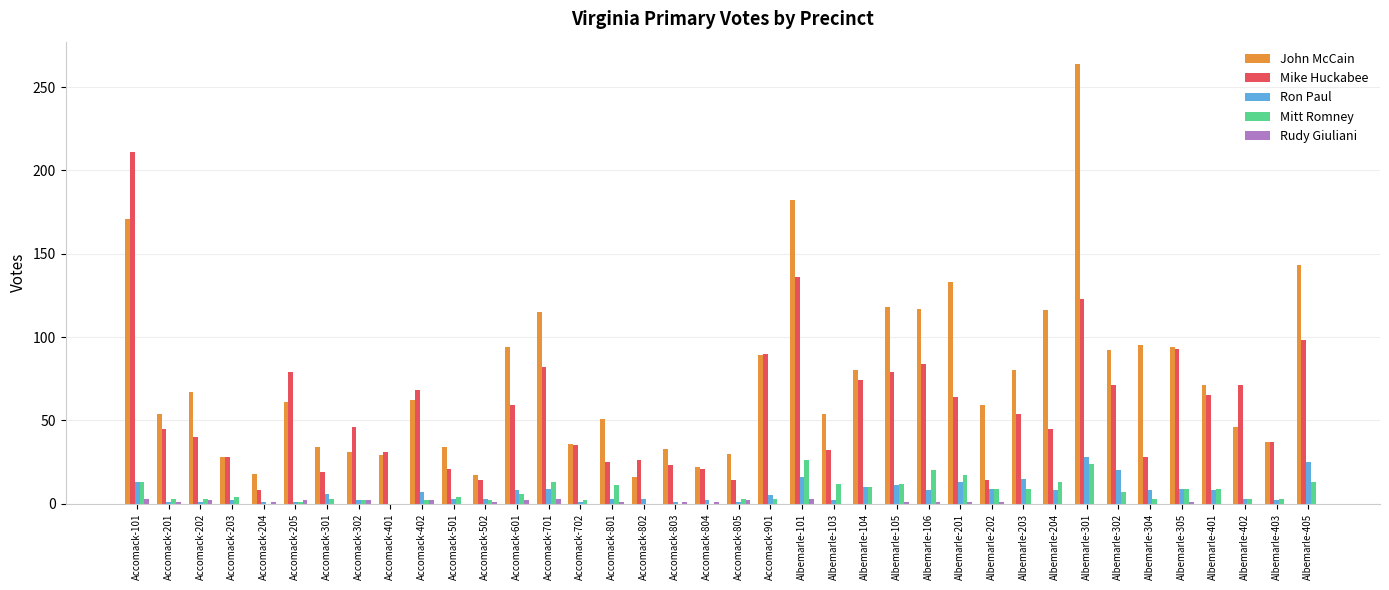

At which label does Mike Huckabee reach its peak?

Accomack-101